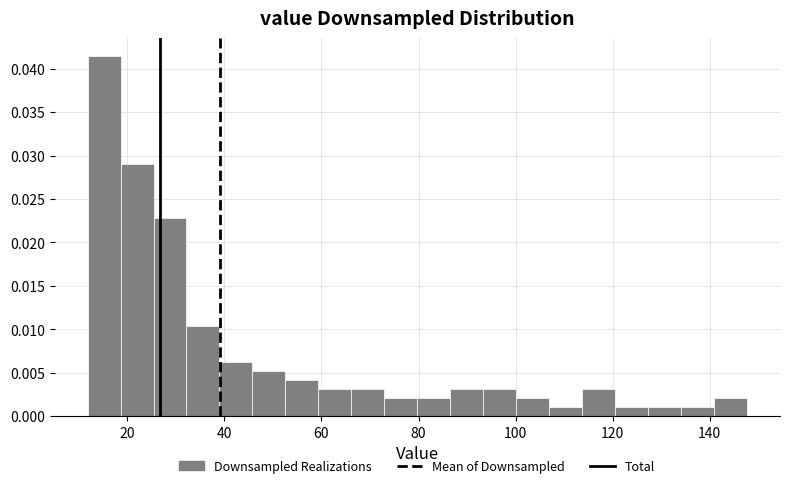

Around what value on the x-axis is the tallest bar? Give the approximate position of its centre, as read against the axis.

16